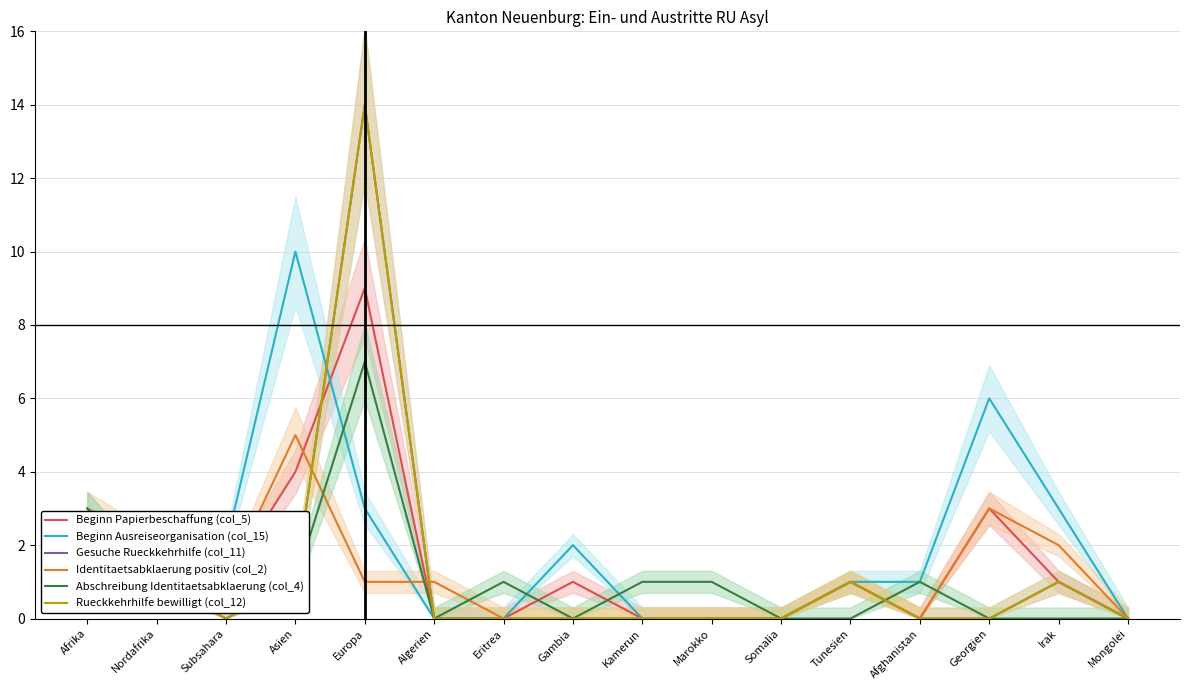

At how many categories does at least one series exceed 12?

1